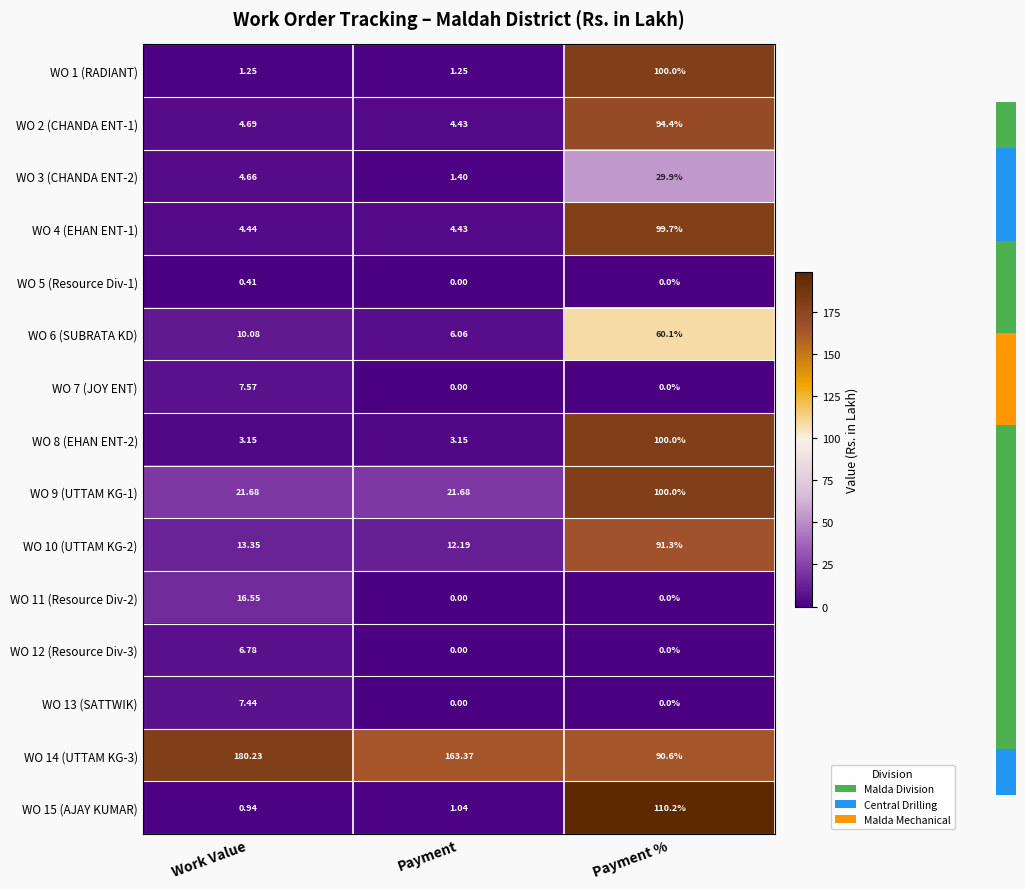

What is the greatest value displayed?

180.2